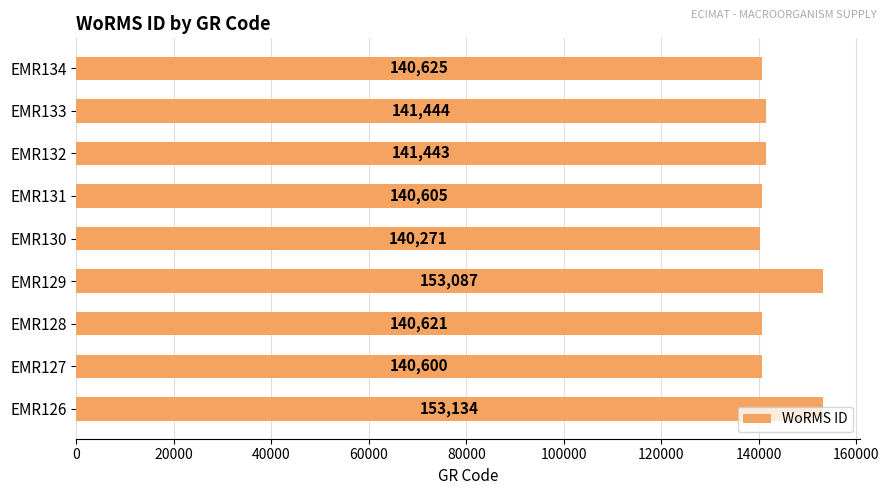

Approximately how many times larger is the value at EMR128 compared to EMR129?

0.9